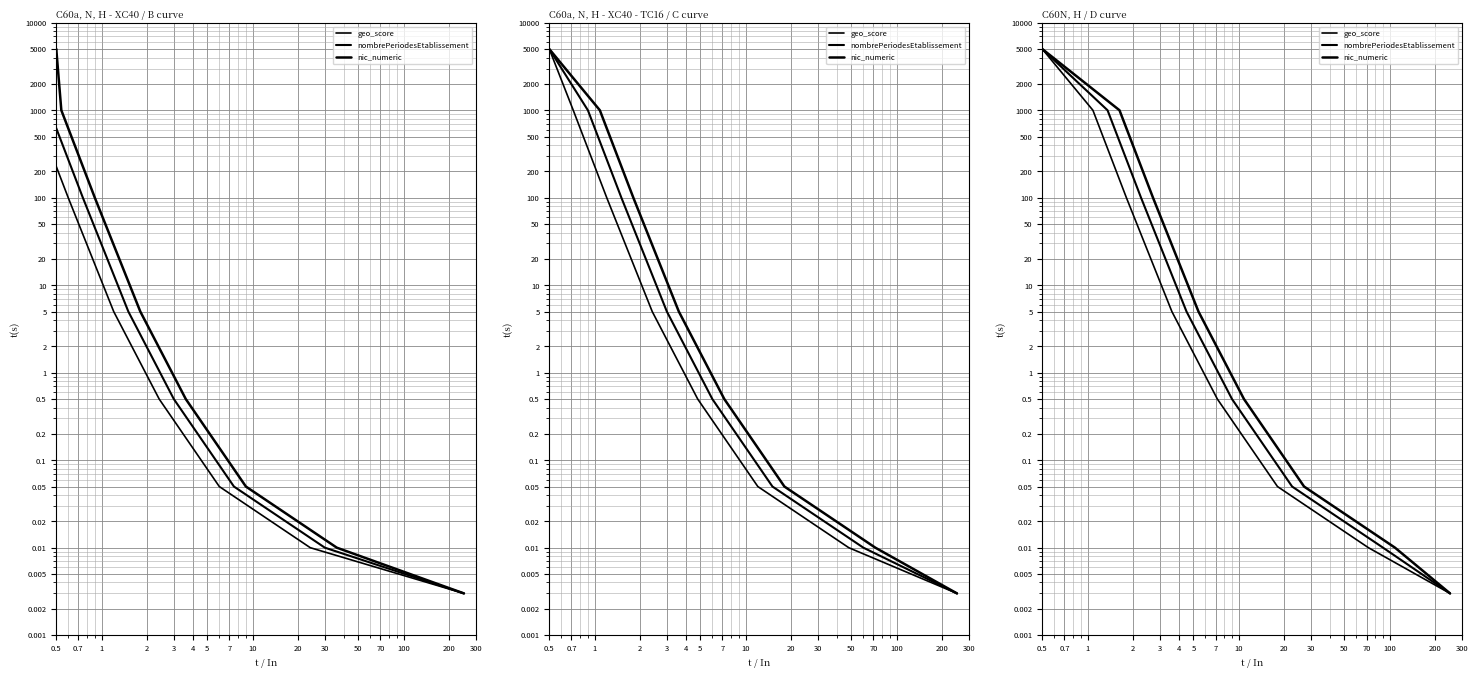

How many data points does each series have?

8